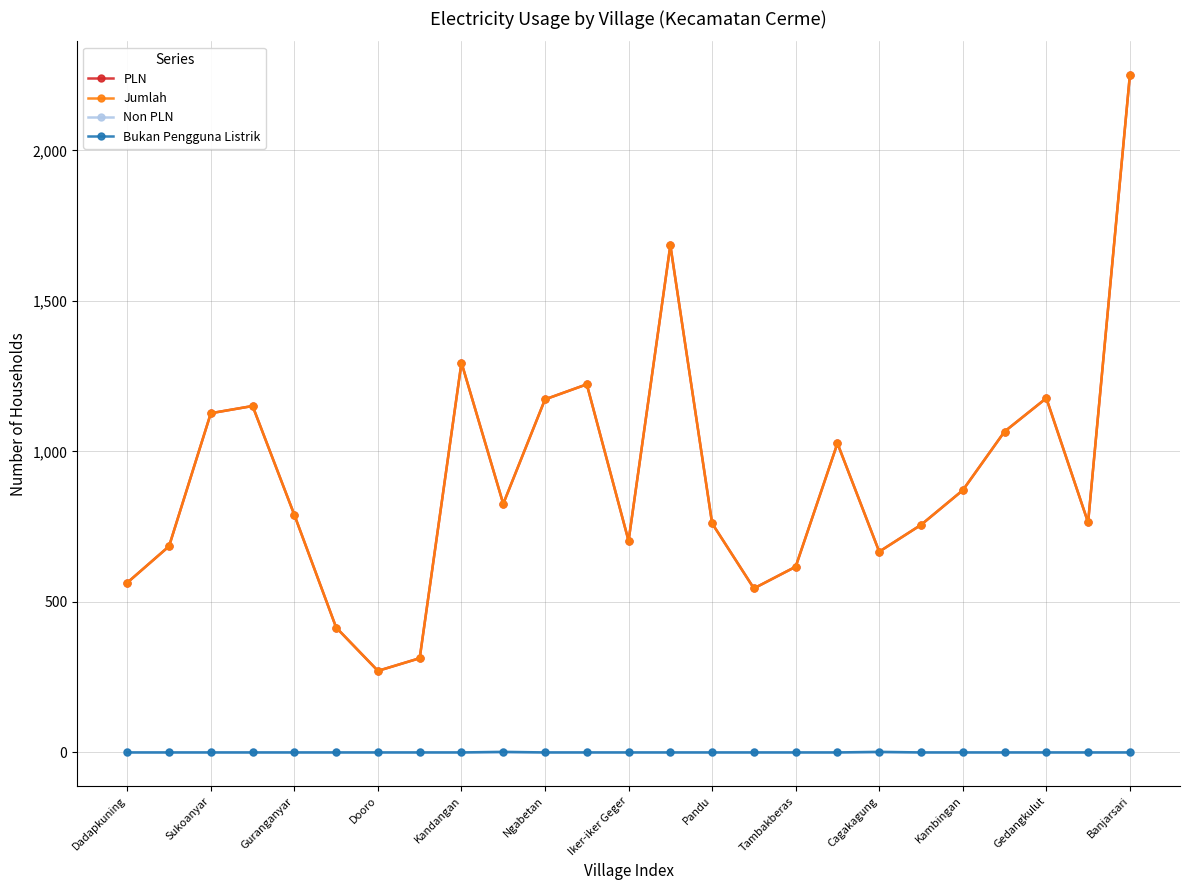

Is this an area chart (filled region under the line)?

No